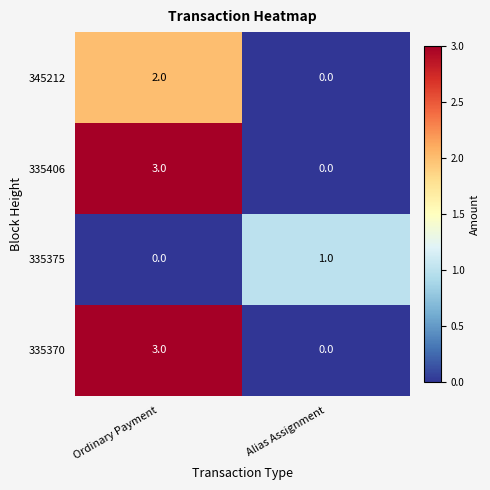

At which category is the sum across all series the highest?

Ordinary Payment